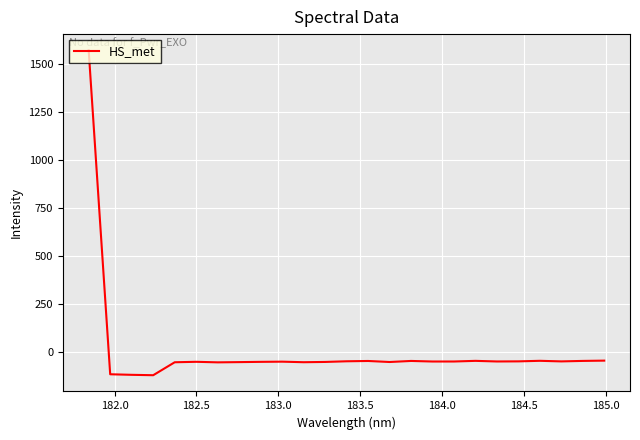

What is the maximum value shown in the chart?

1571.7